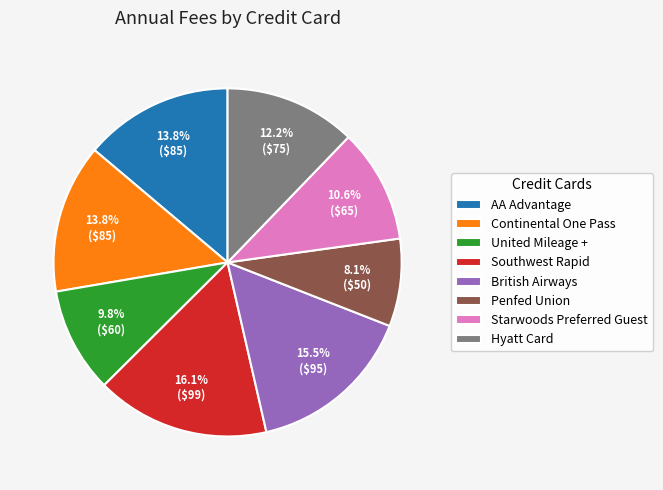

Combined, do Hyatt Card and AA Advantage account for over 50%?

No